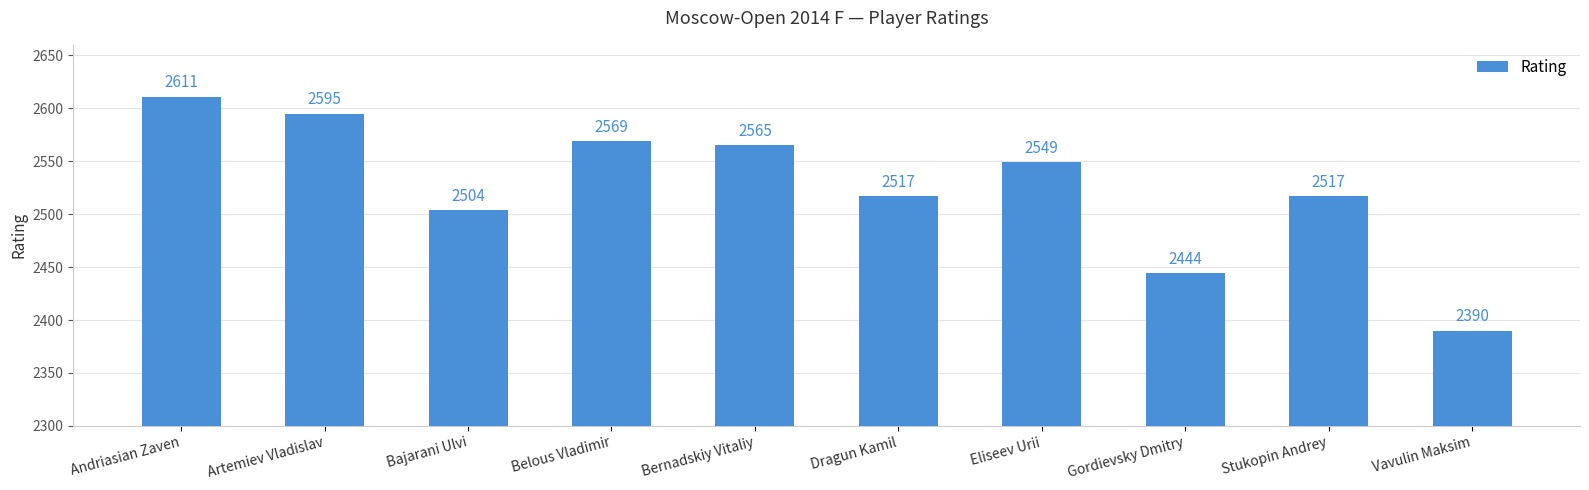

Reading left to right, list all the values displayed in this chart.

2611	2595	2504	2569	2565	2517	2549	2444	2517	2390